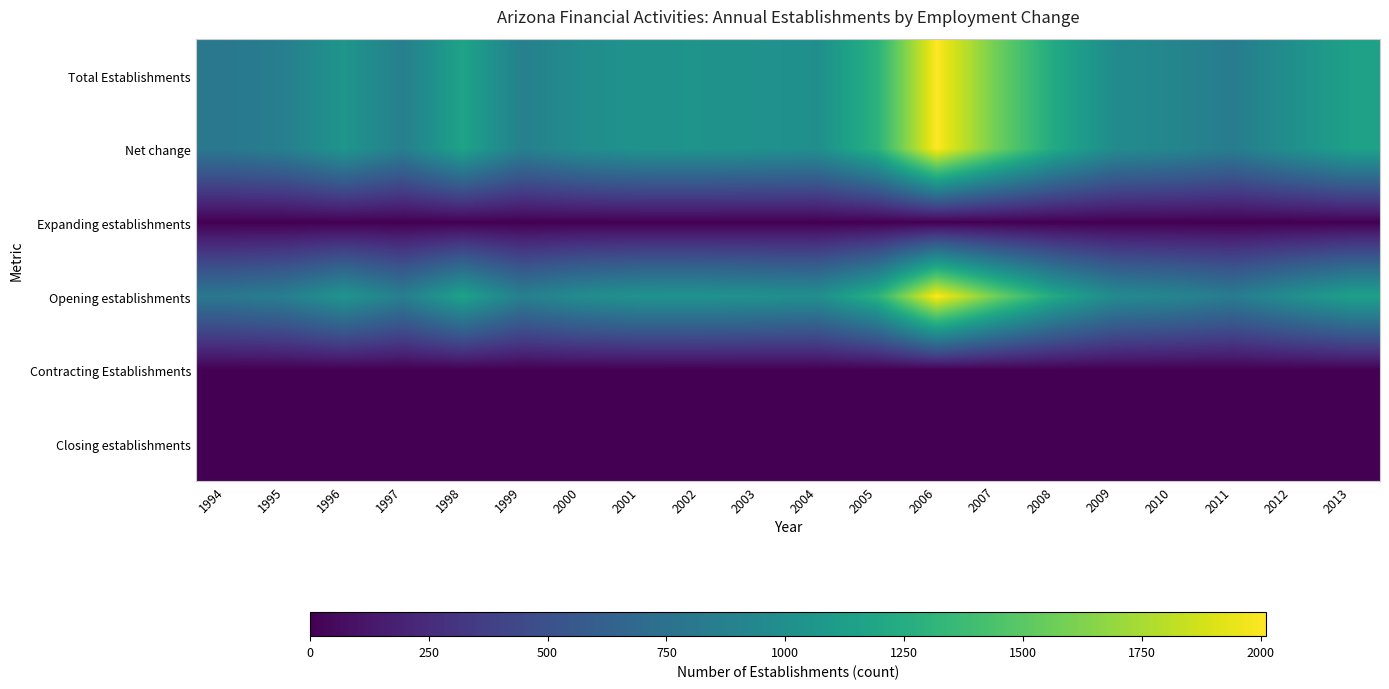

Which series has the widest spread of values?

Total Establishments